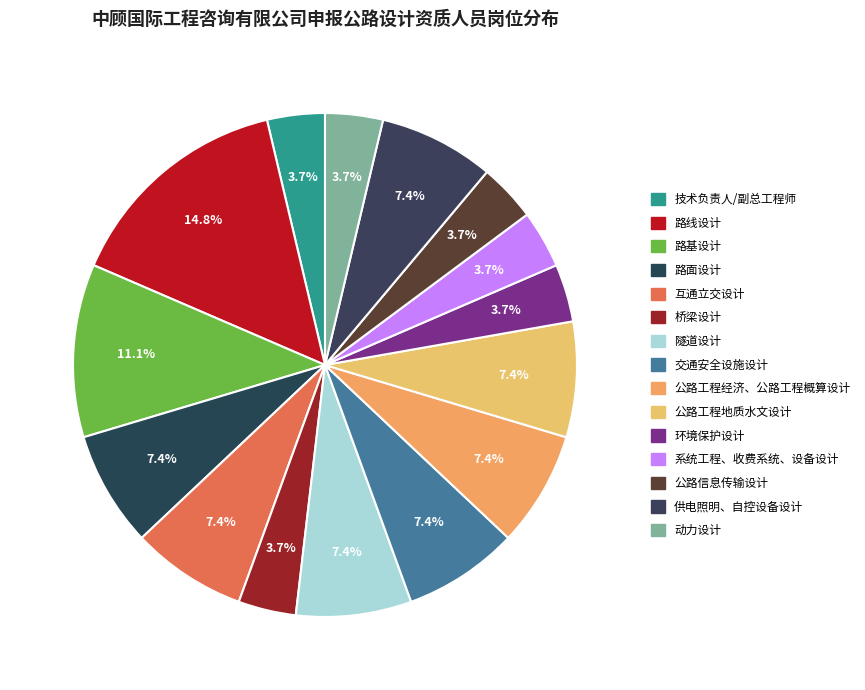

How many segments does this pie chart have?

15